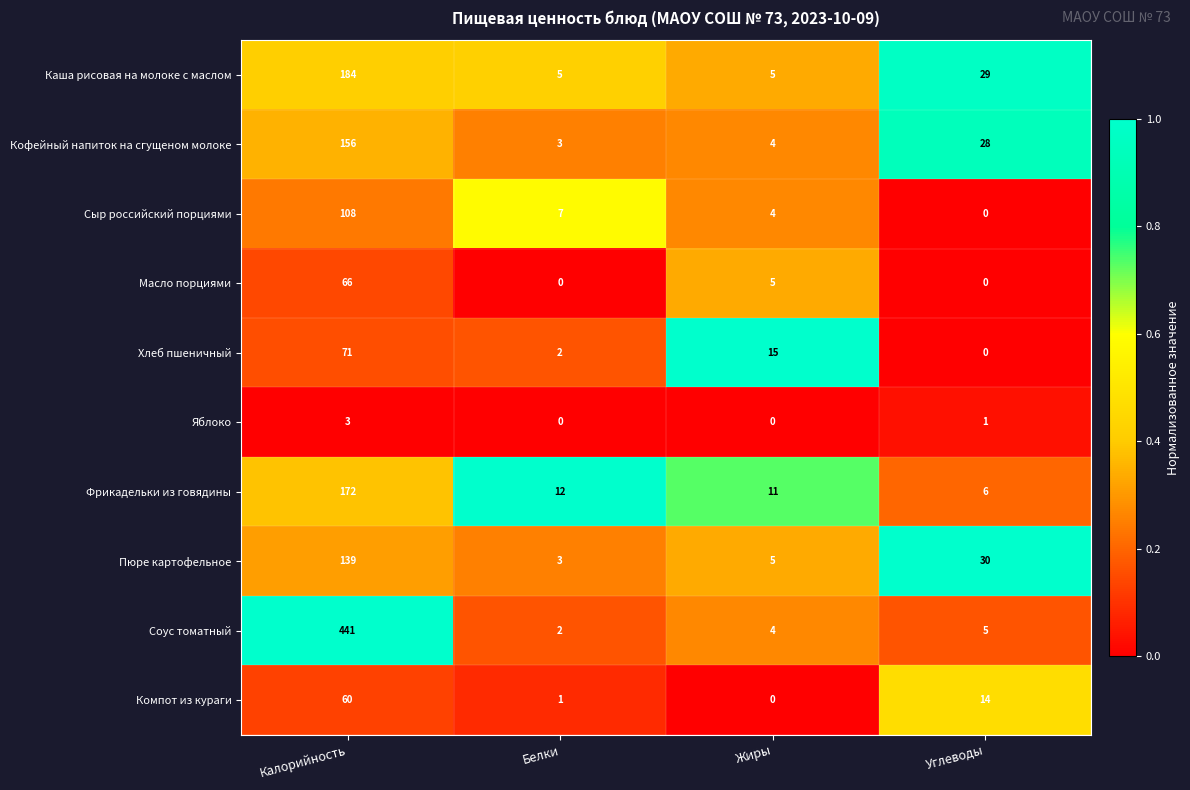

What is the maximum value shown in the chart?

441